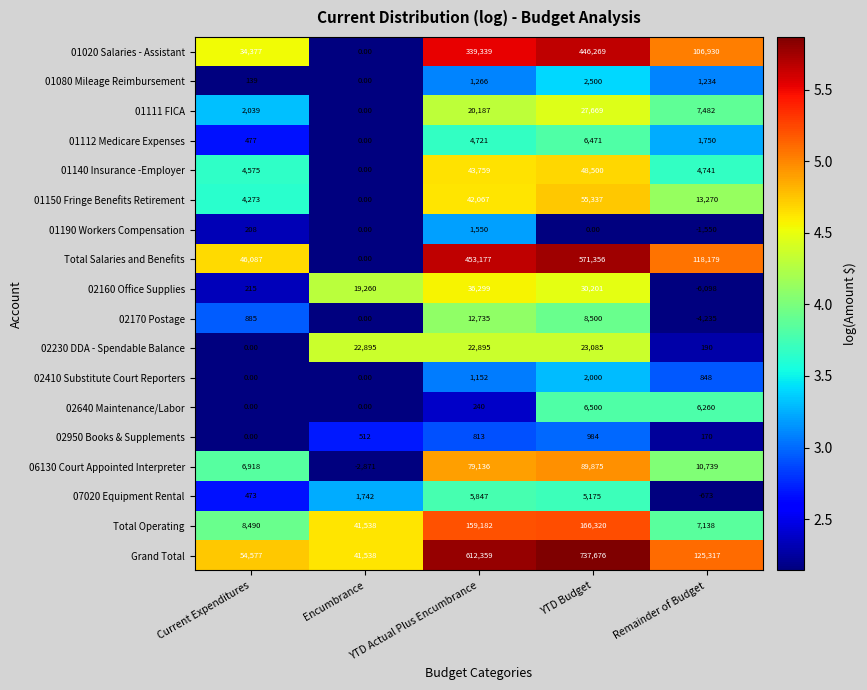

Which series changed the most between Current Expenditures and Encumbrance?

Total Salaries and Benefits